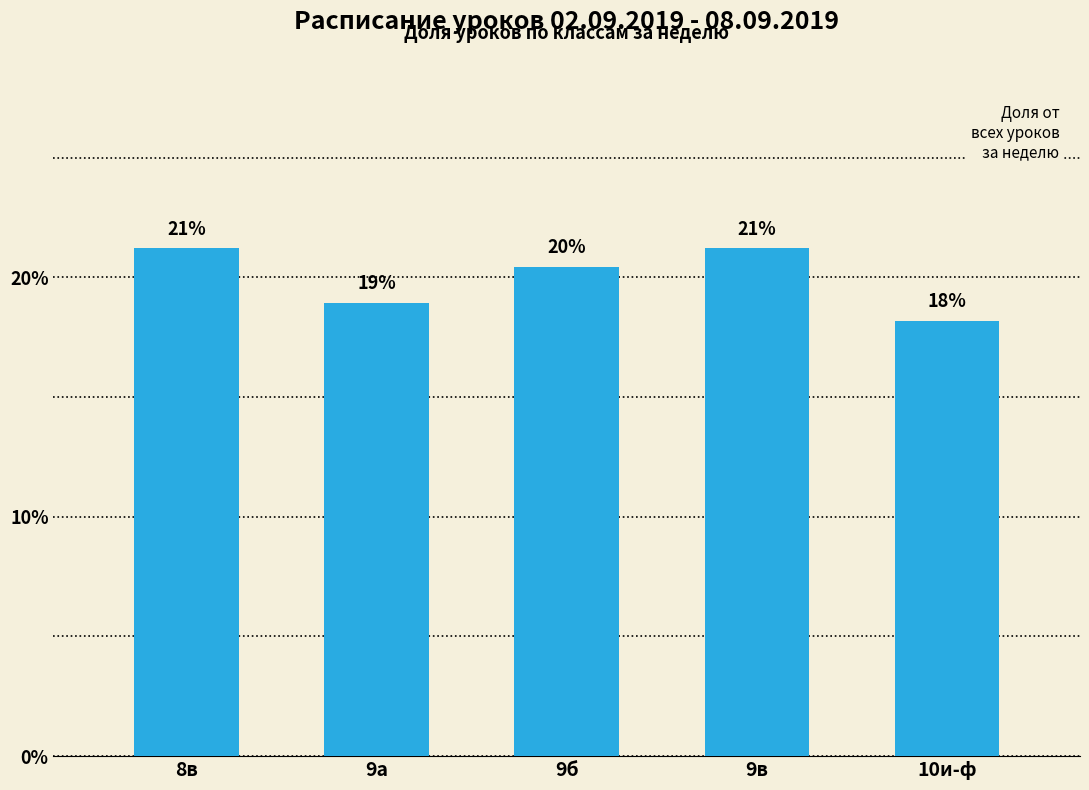

Are the bars horizontal?

No